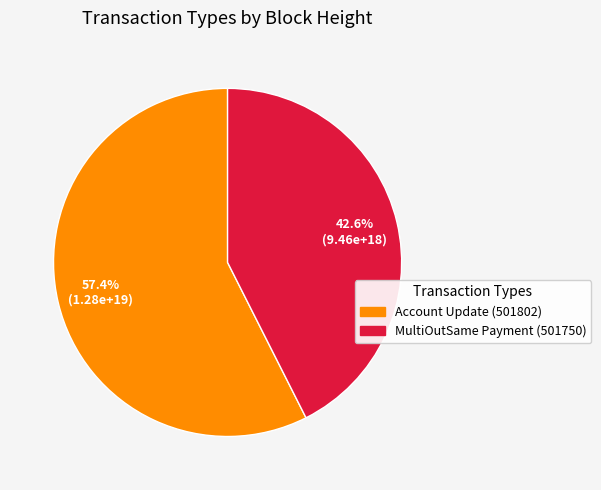

To the nearest percent, what percentage of the pie is Account Update (501802)?

57%